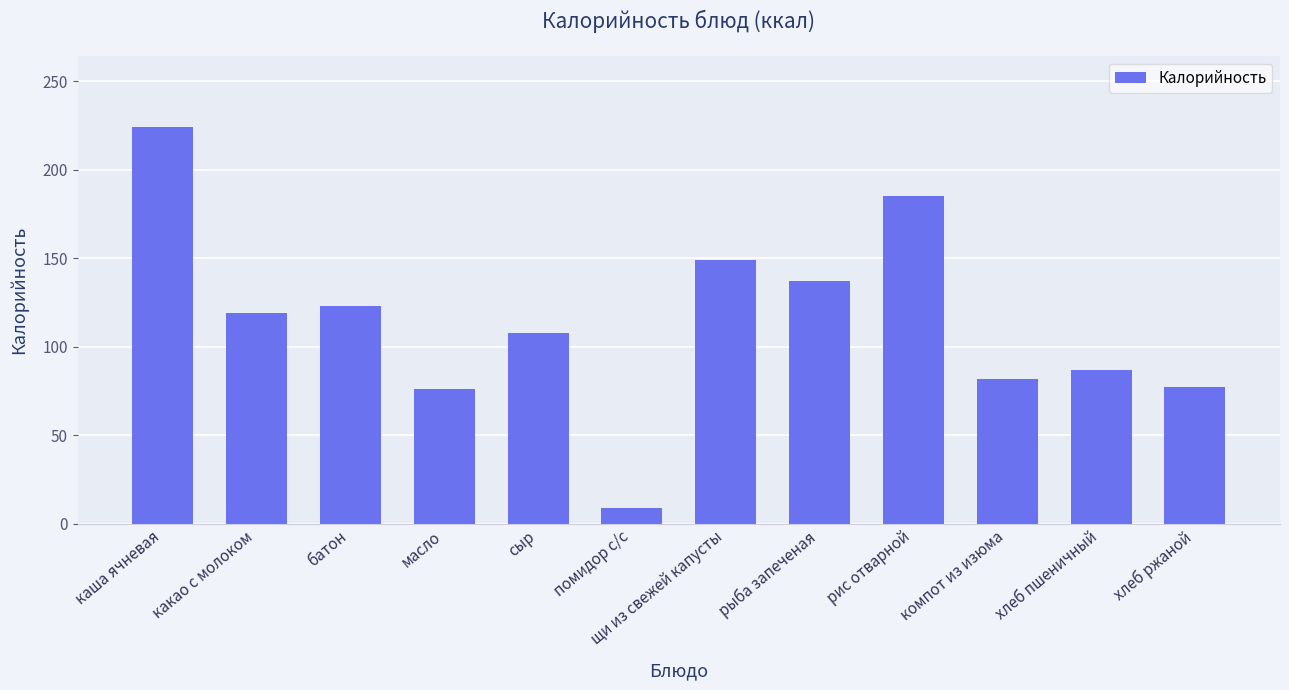

Read the value at какао с молоком, to the nearest 5.

120